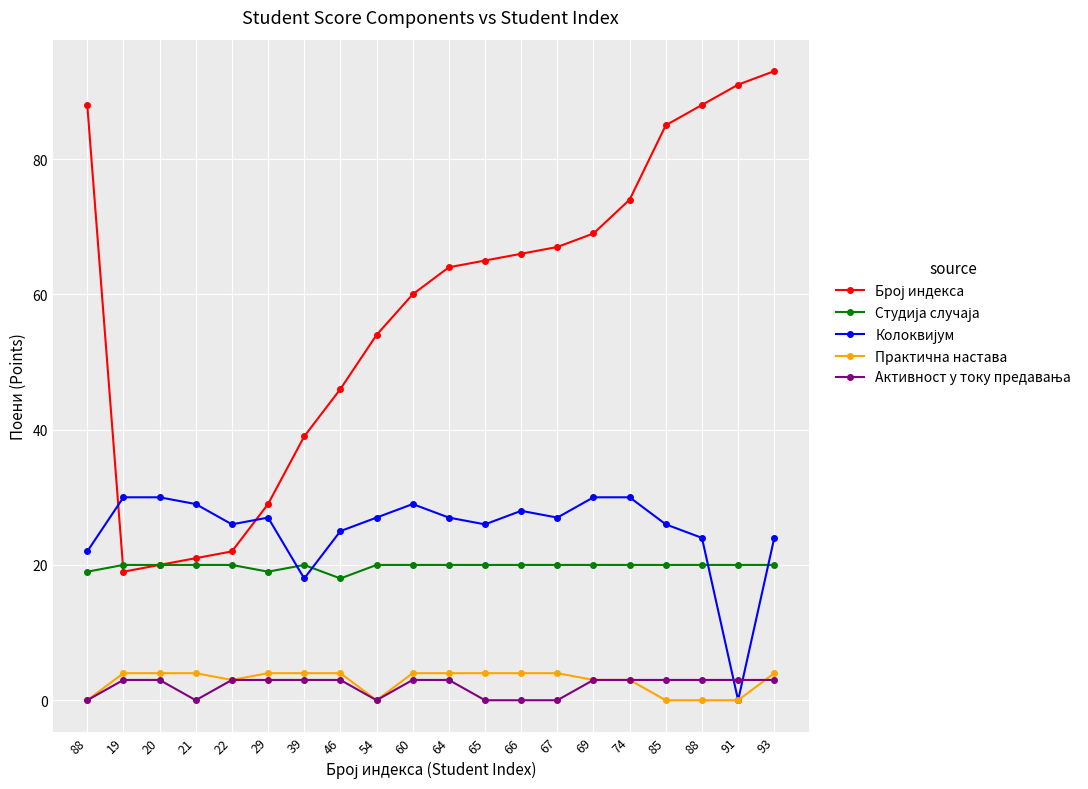

The Студија случаја series shows 10 at 66. True or false?

False